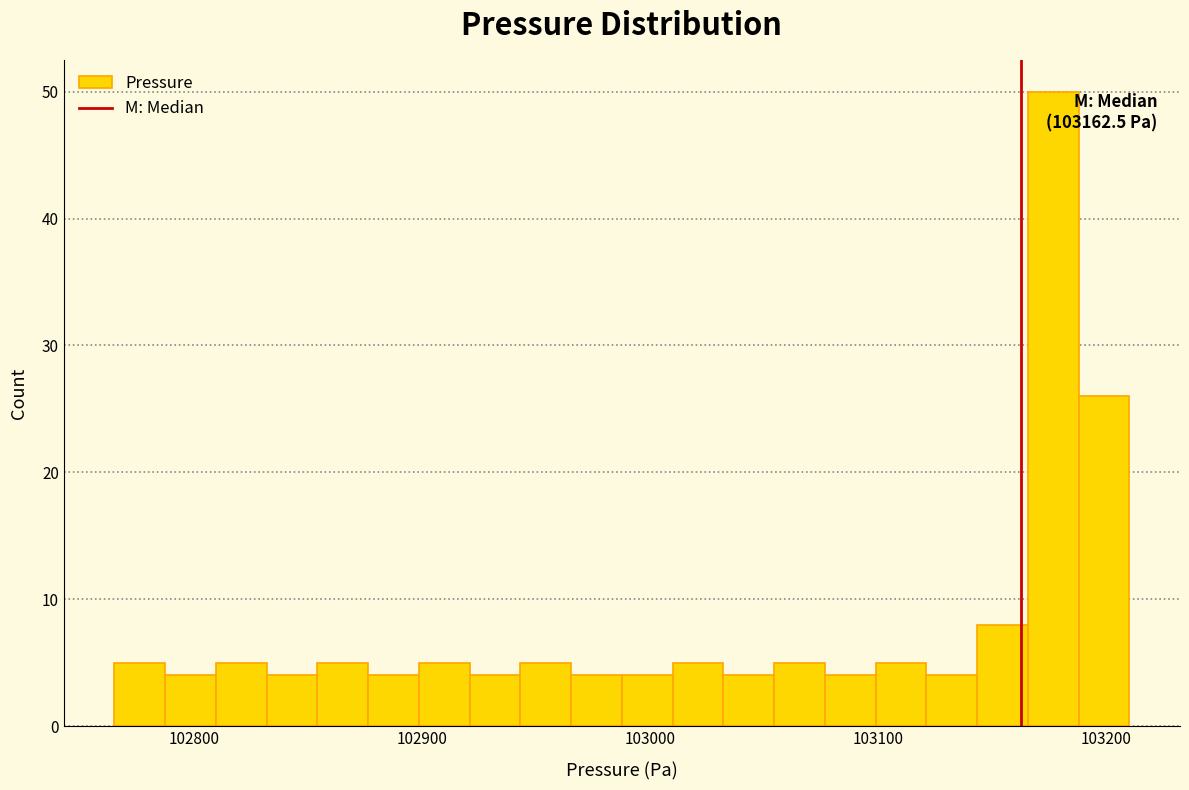

Around what value on the x-axis is the tallest bar? Give the approximate position of its centre, as read against the axis.

103180